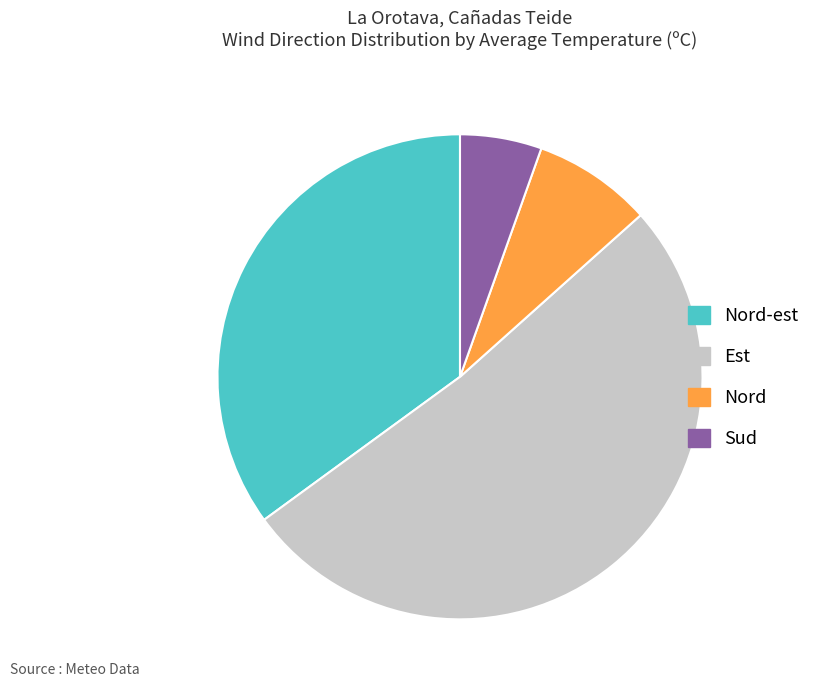

How many segments does this pie chart have?

4